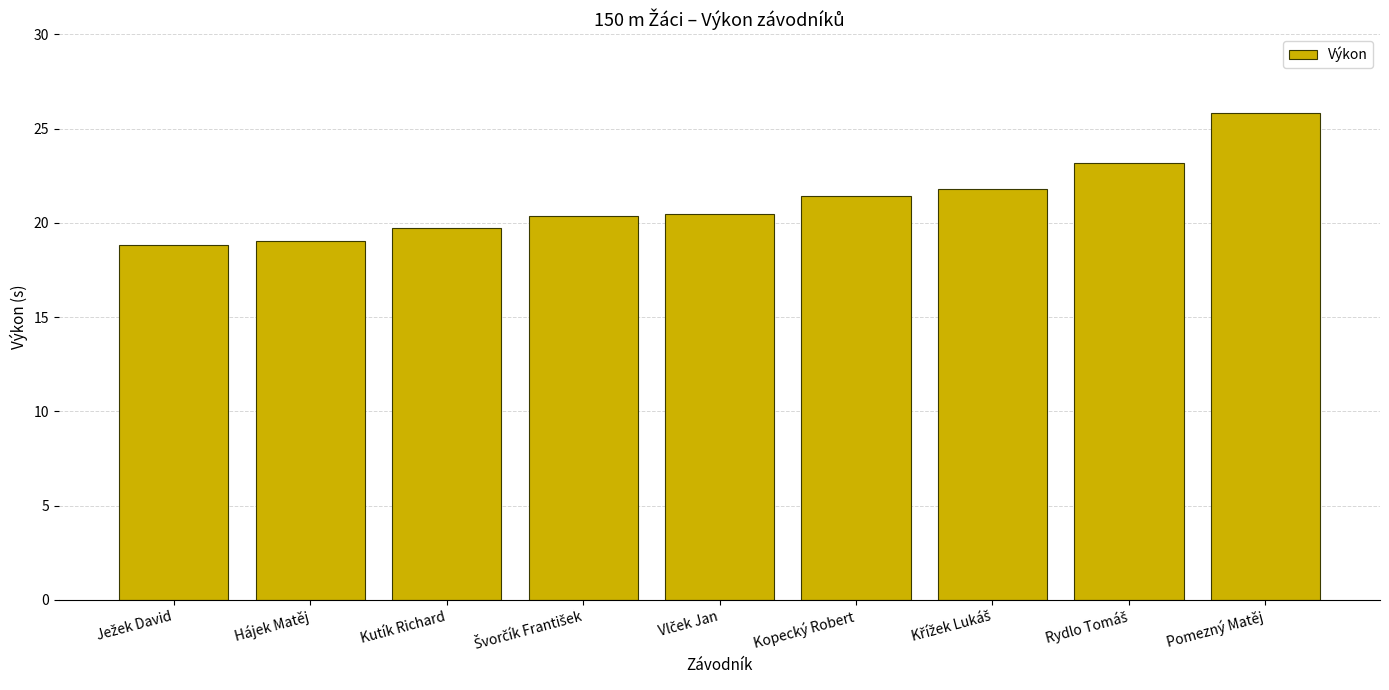

What is the difference between the maximum and minimum values?

7.0